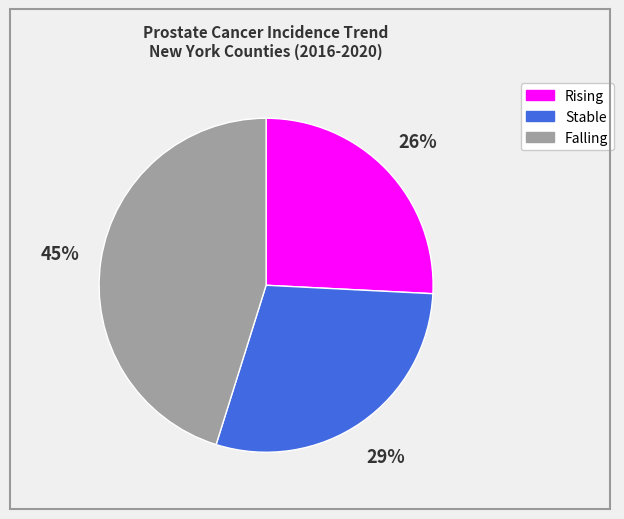

How many segments does this pie chart have?

3